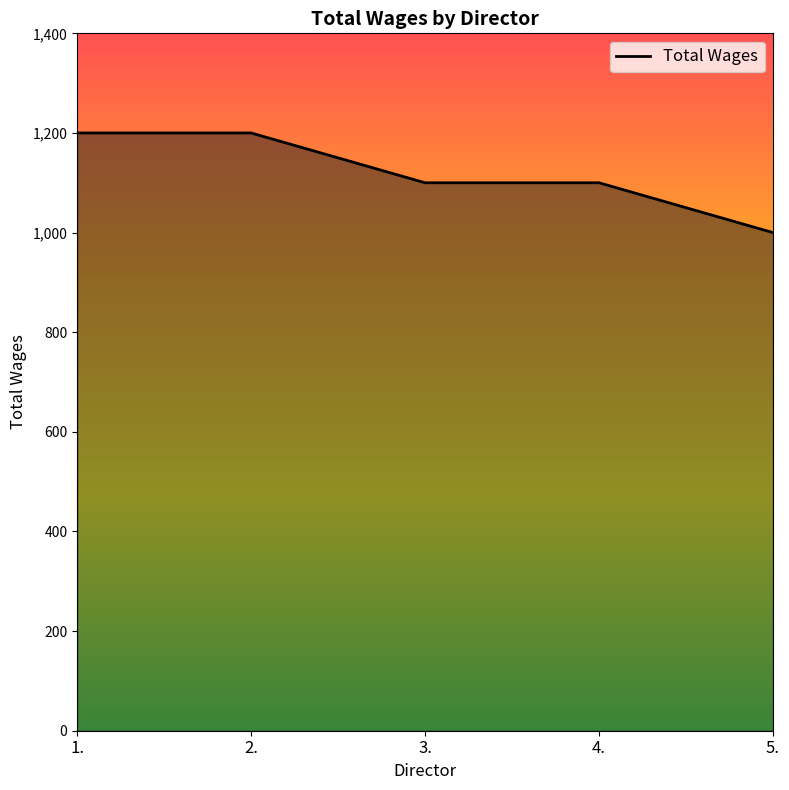

Read the value at 4., to the nearest 10.

1100